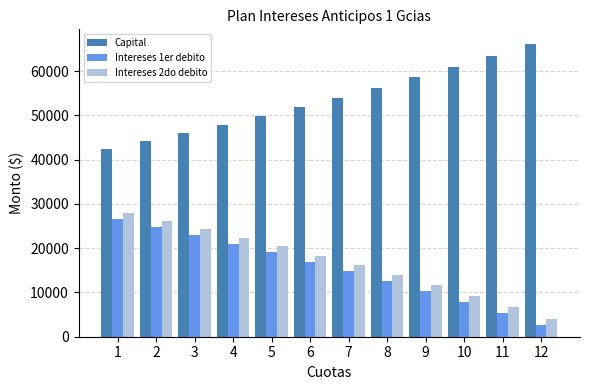

What is the difference between the second highest and minimum values in the Capital series?

21128.3